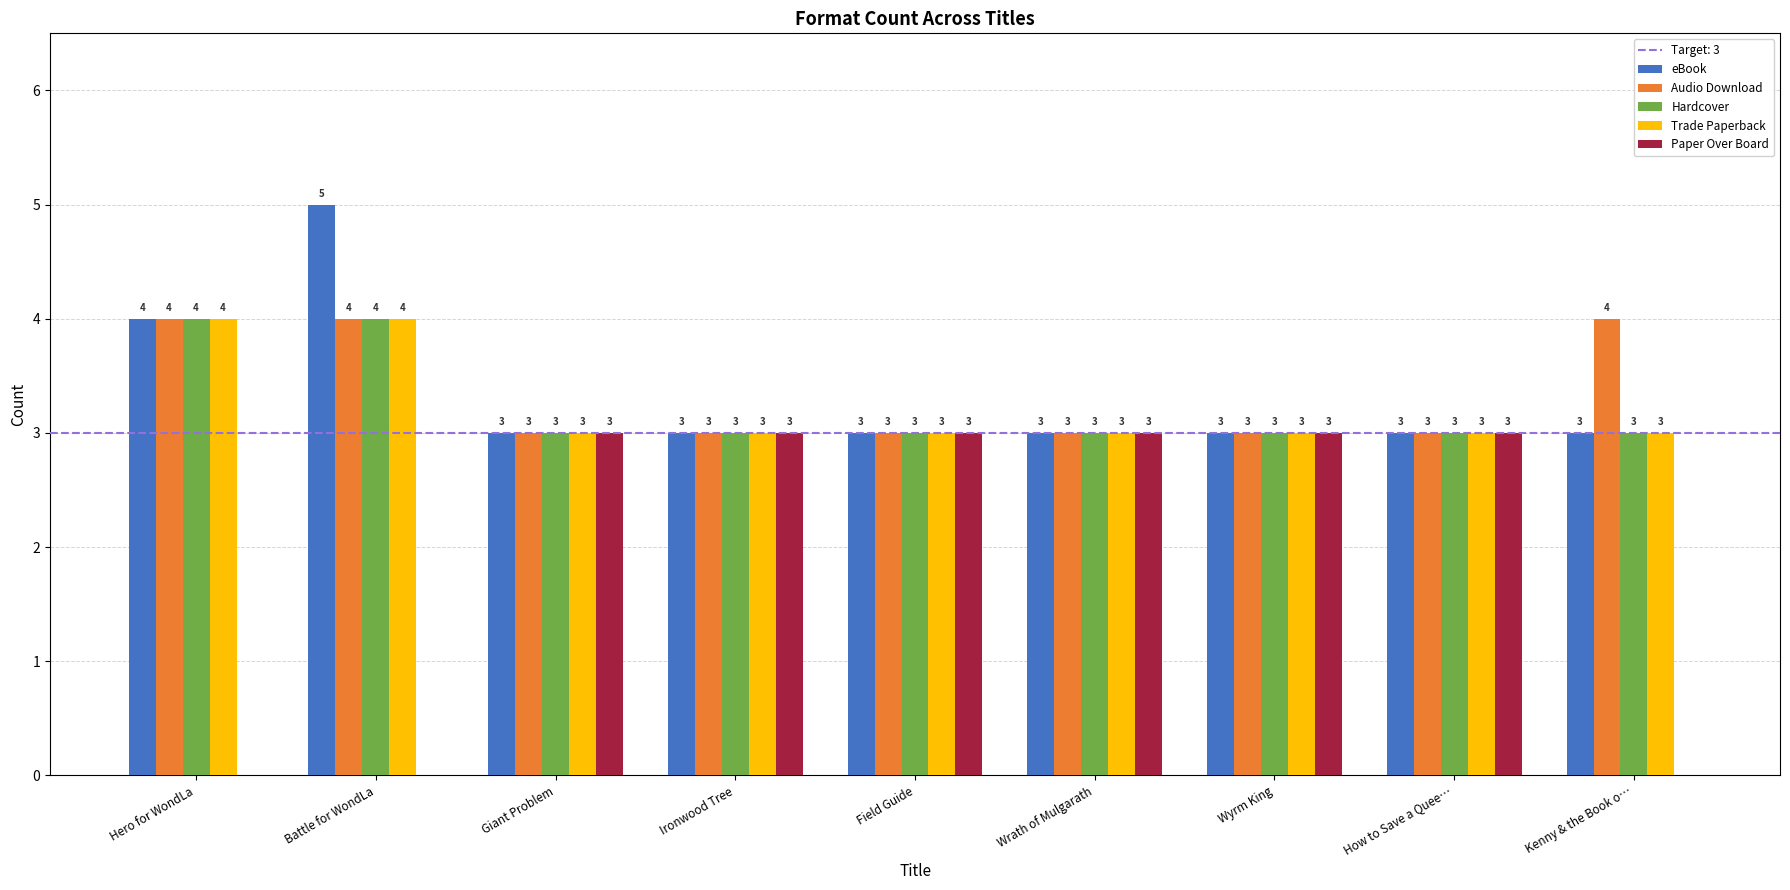

At which label is eBook closest to 4?

Hero for WondLa